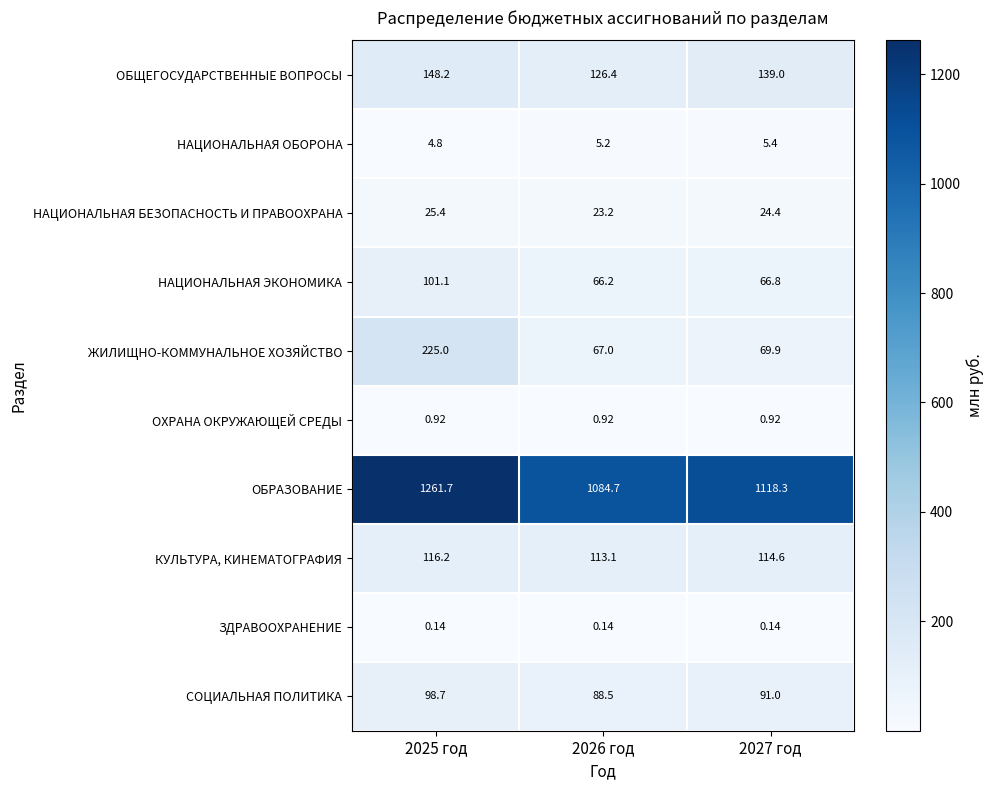

Which series changed the most between 2025 год and 2027 год?

ЖИЛИЩНО-КОММУНАЛЬНОЕ ХОЗЯЙСТВО